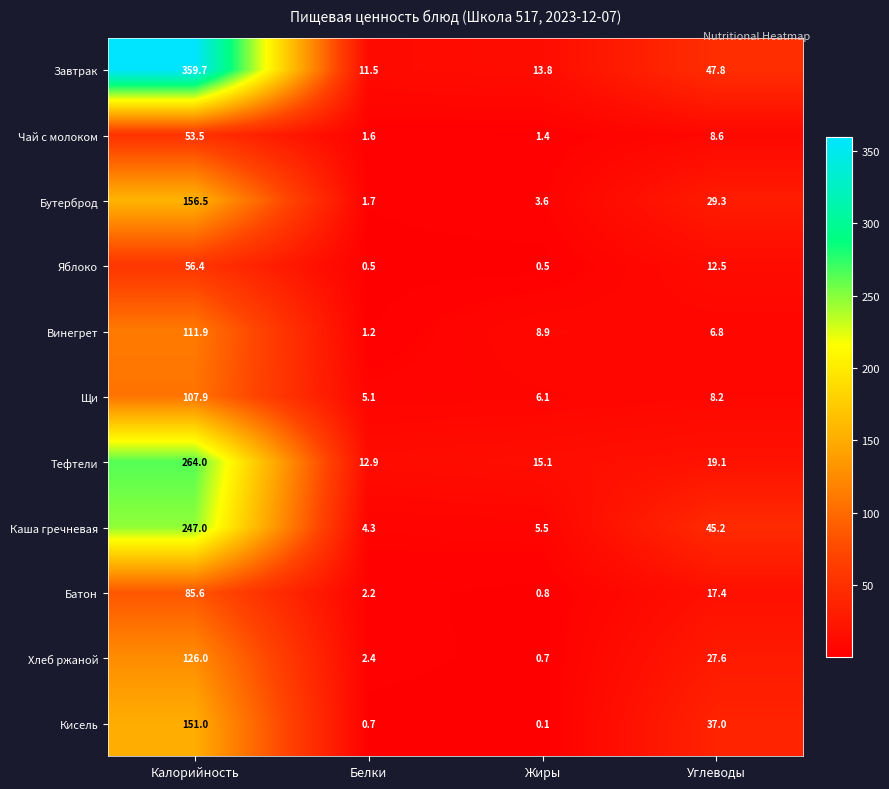

The Батон series shows 2.2 at Белки. True or false?

True